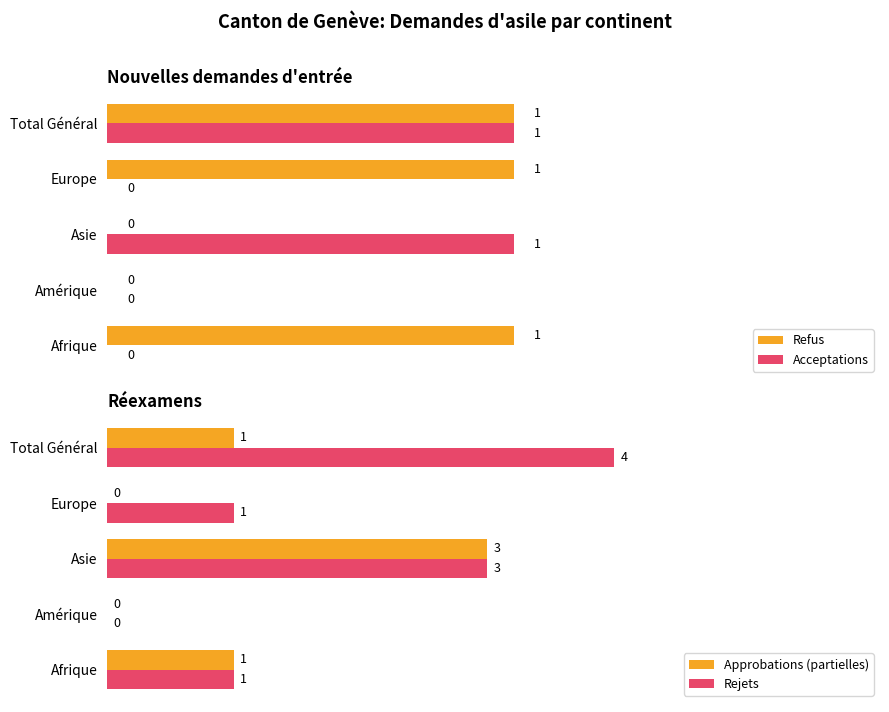

At which label does Rejets reach its peak?

Total Général